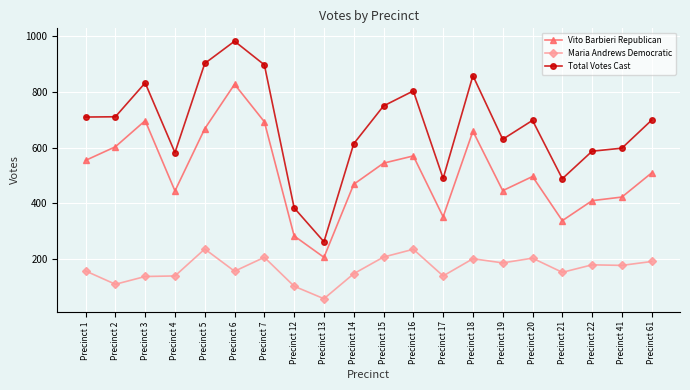

What value does the Maria Andrews Democratic series have at Precinct 4?

138